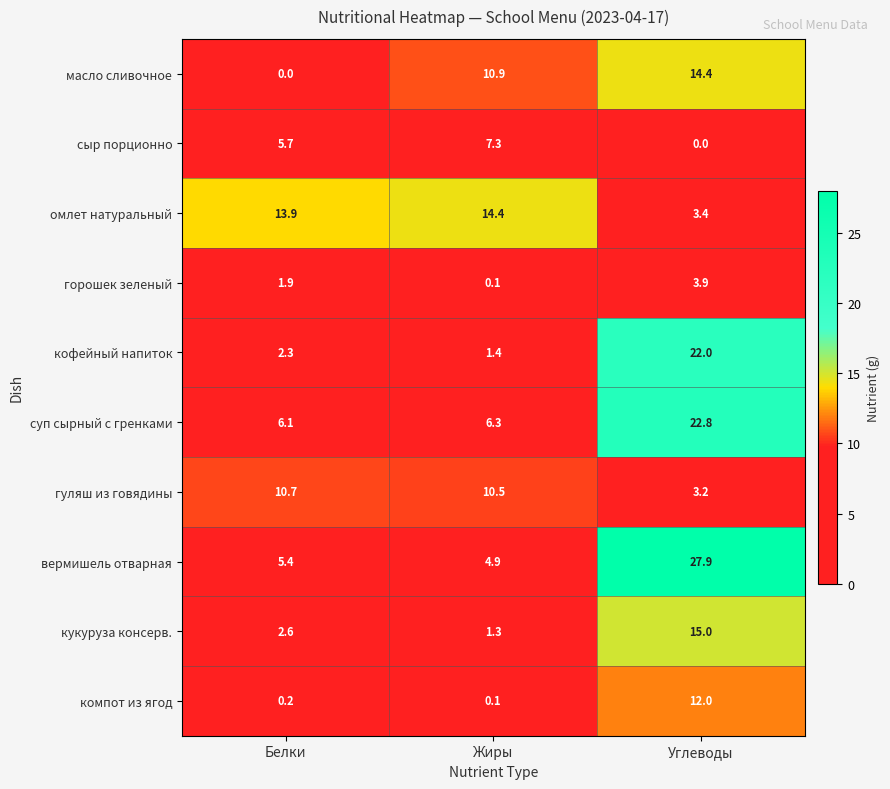

True or false: омлет натуральный has a value of 3.4 at Углеводы.

True